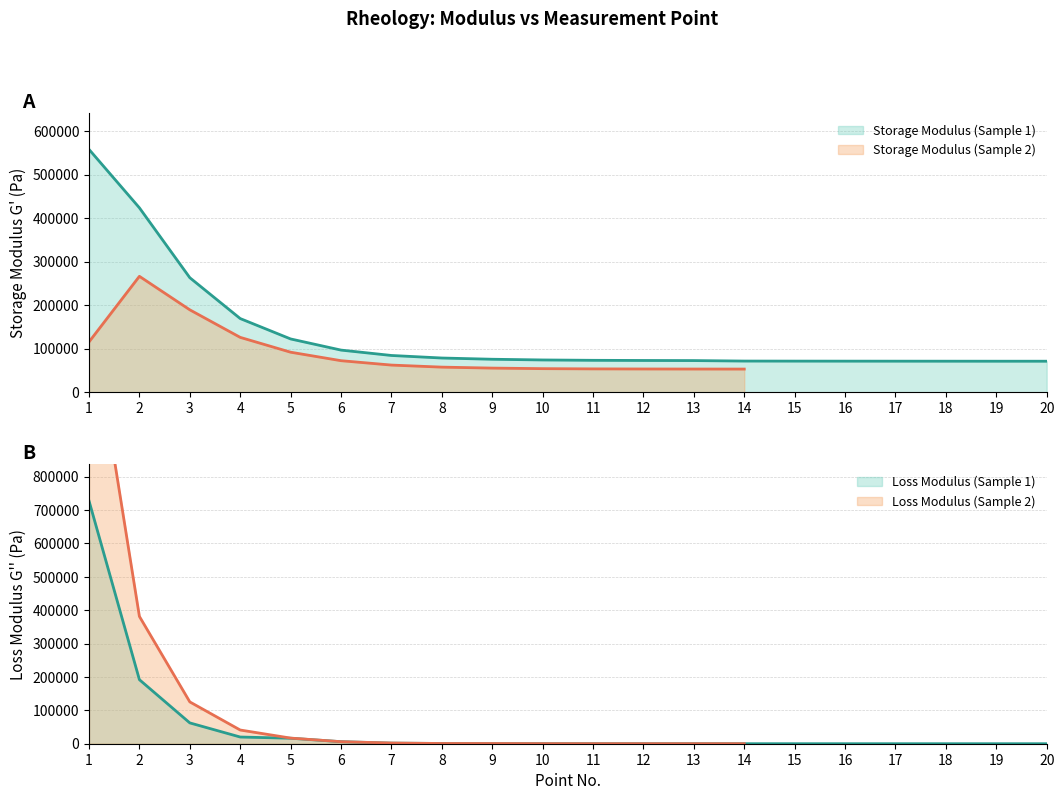

Read the Loss Modulus (Sample 1) value at 20.

52.0